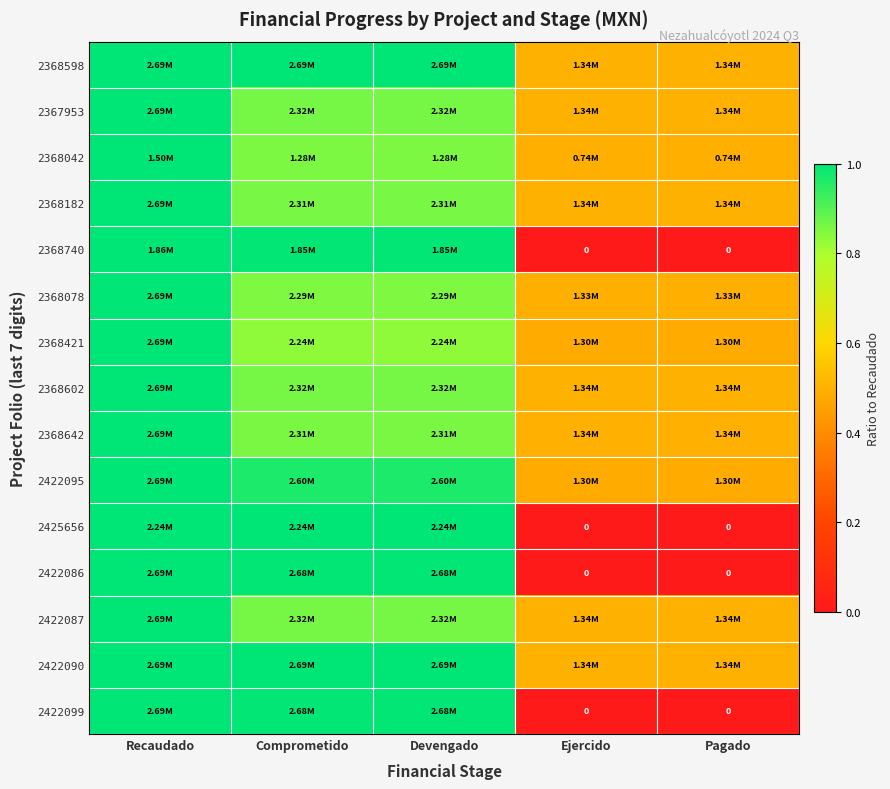

At which category is the sum across all series the highest?

Recaudado